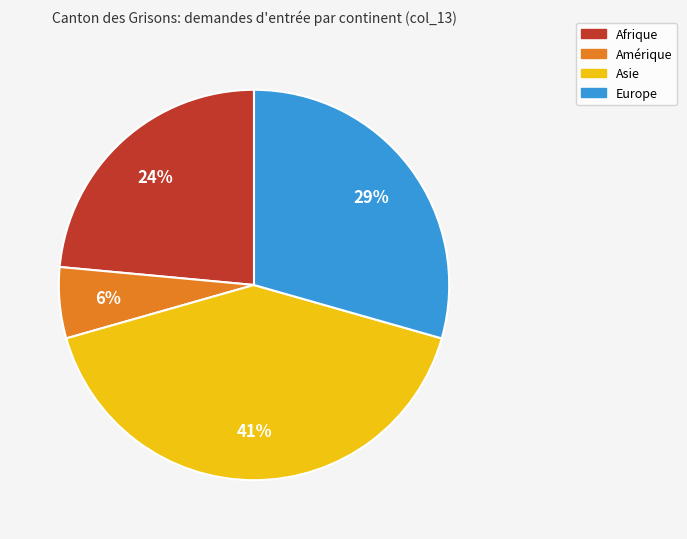

Which category has the smallest portion of the pie?

Amérique